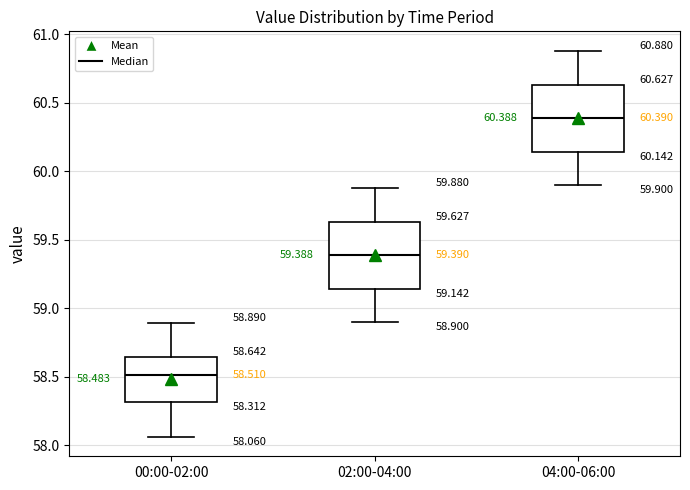

Which box's median line is the highest?

04:00-06:00